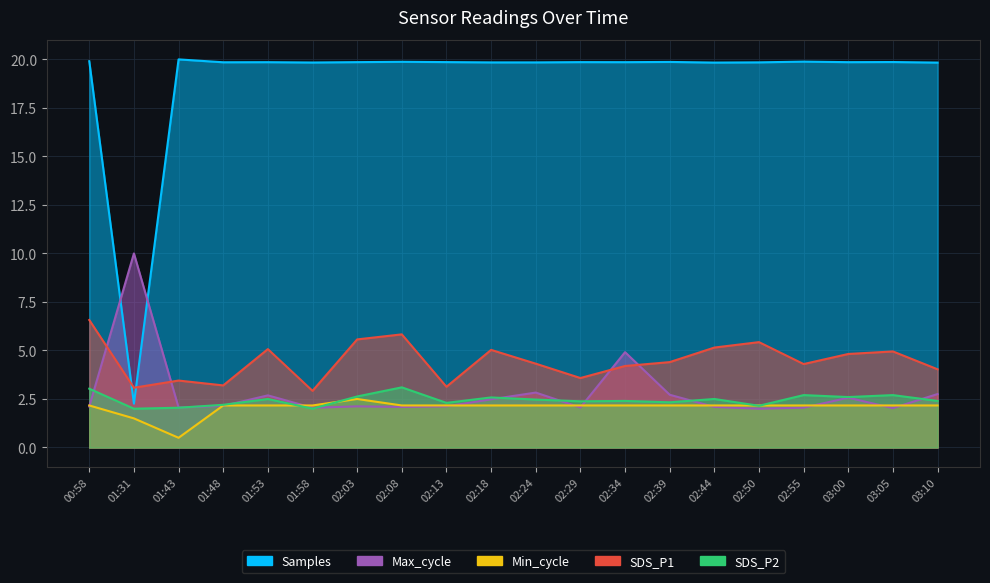

Which series has the largest total across all categories?

Samples